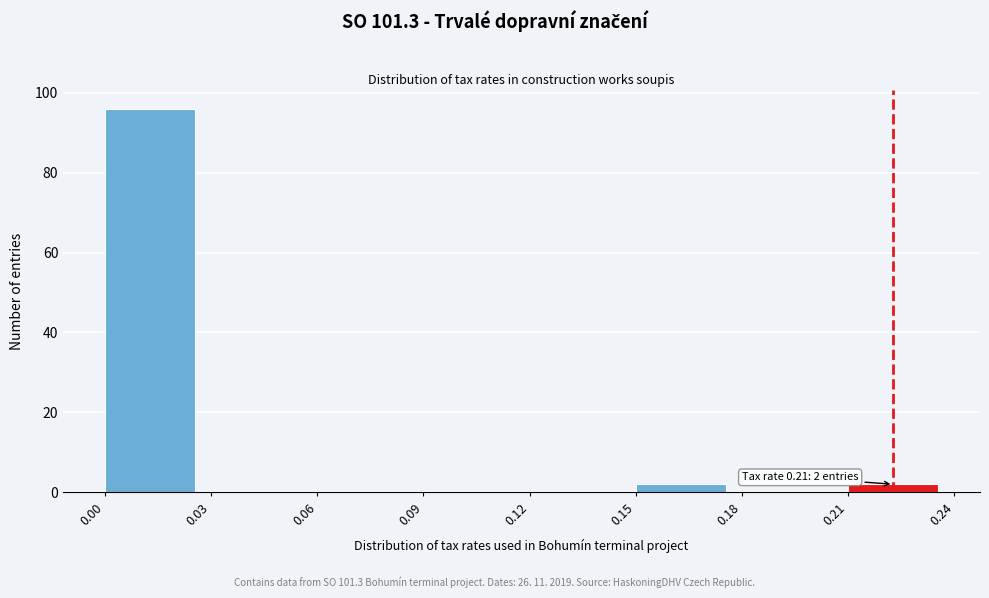

Over which range of the x-axis is the bar tallest?

0.00 to 0.03